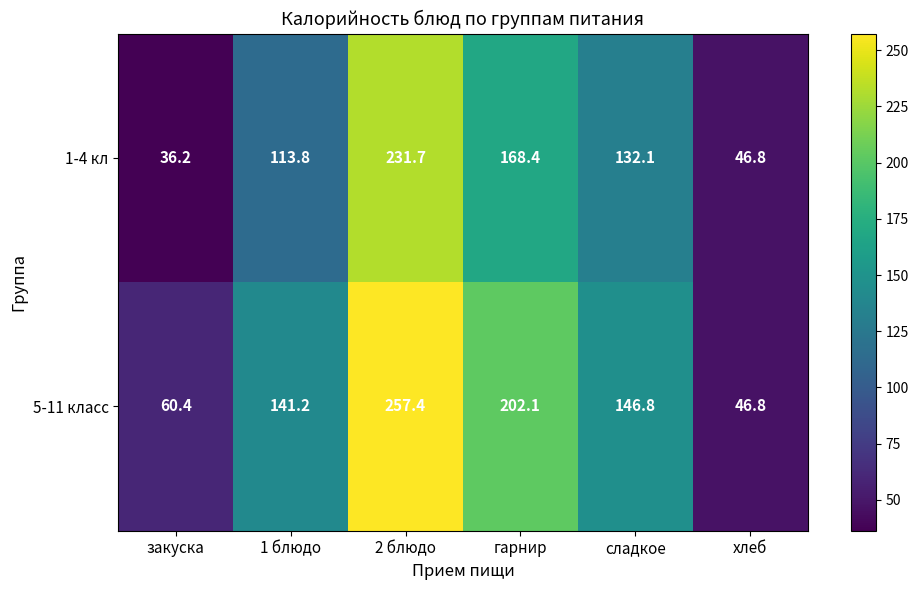

At which label does 5-11 класс first exceed 146?

2 блюдо